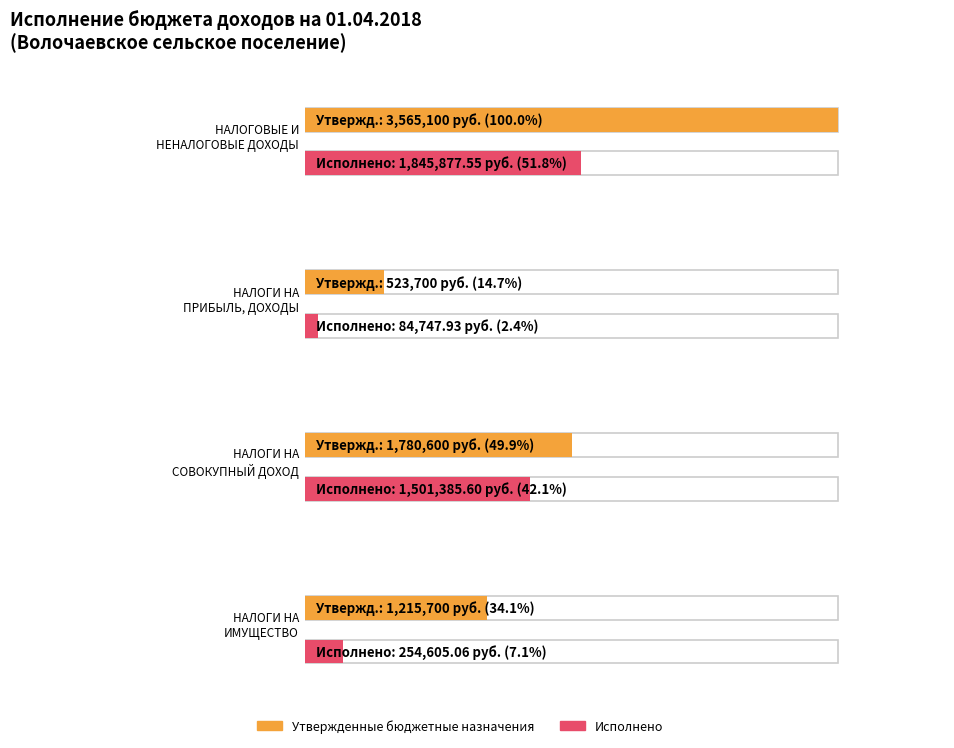

At which label is Исполнено closest to 965312?

НАЛОГИ НА
СОВОКУПНЫЙ ДОХОД